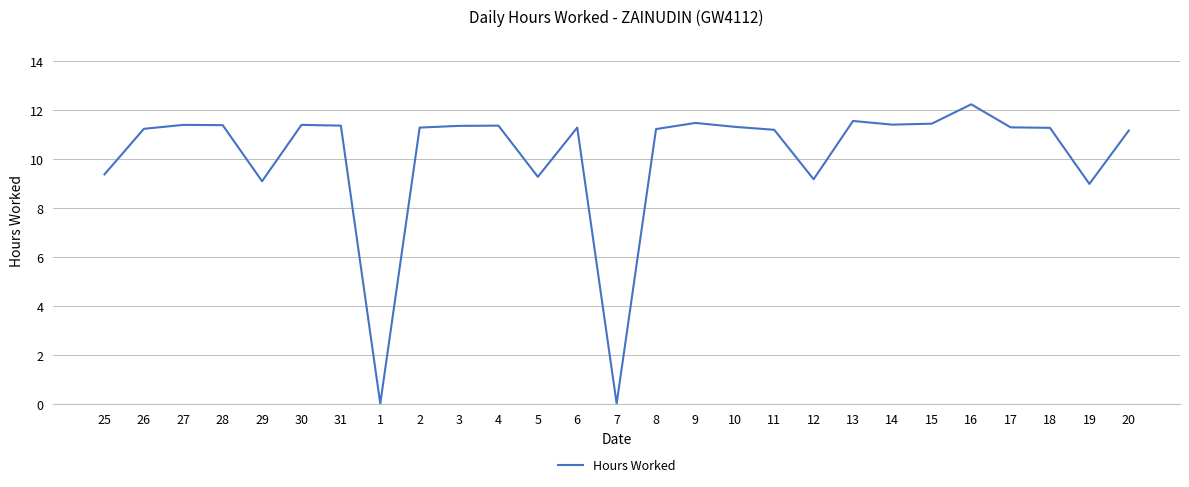

What position from the left is 2?

9